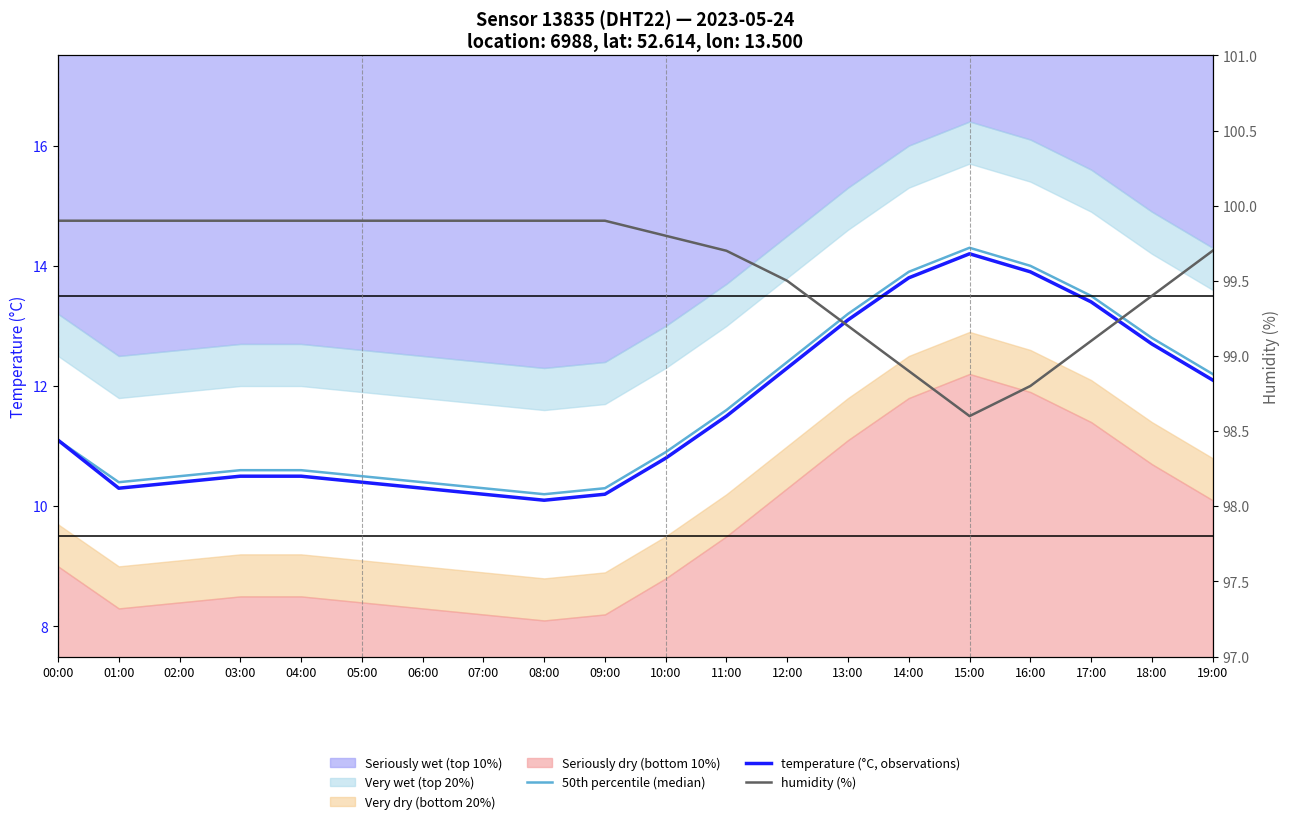

True or false: temperature (°C, observations) and humidity (%) intersect in this chart.

False